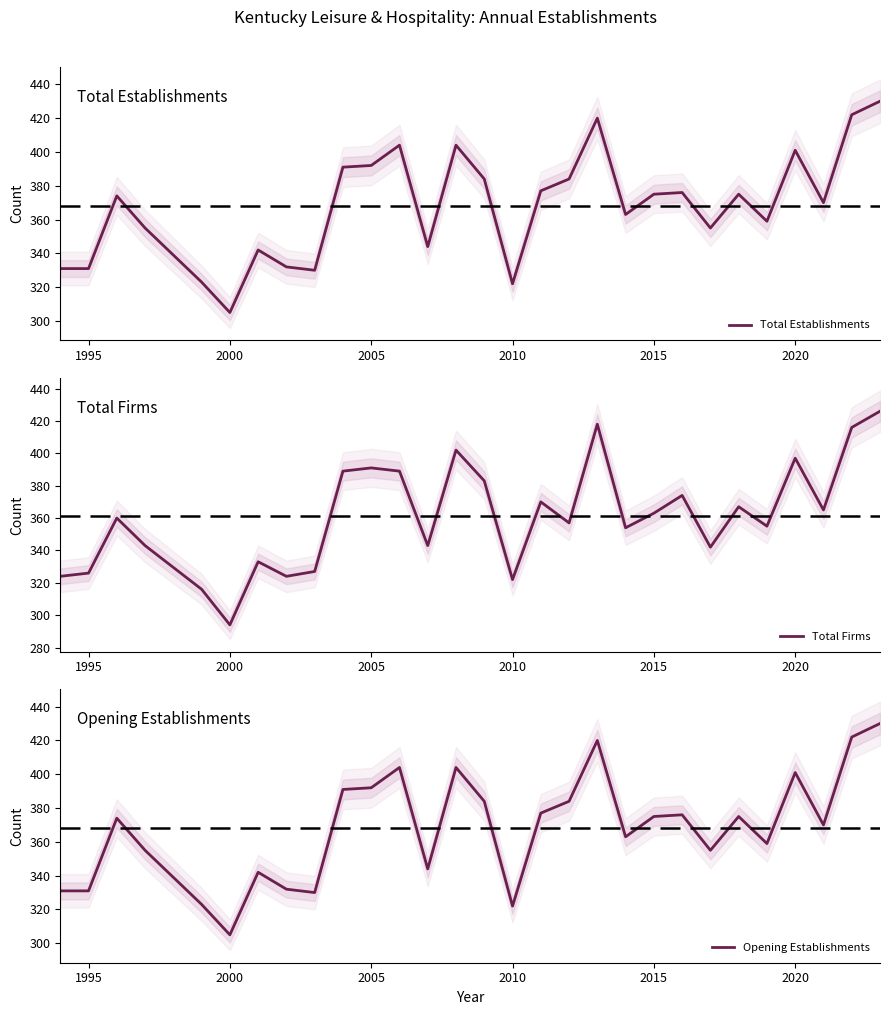

What is the highest value of the Opening Establishments series?

430